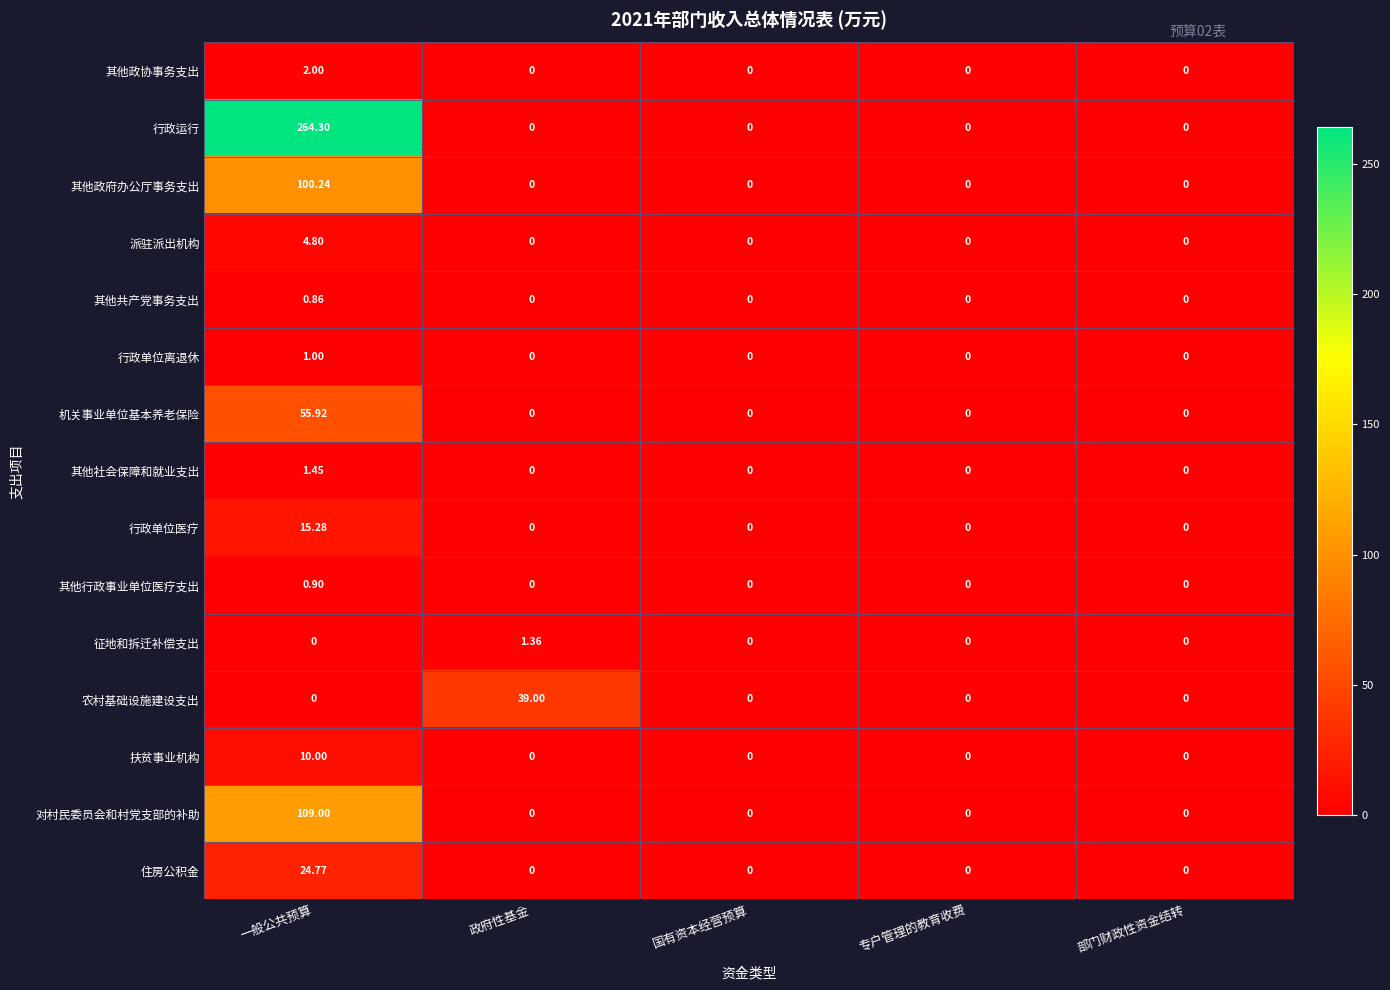

At which label does 其他社会保障和就业支出 reach its peak?

一般公共预算